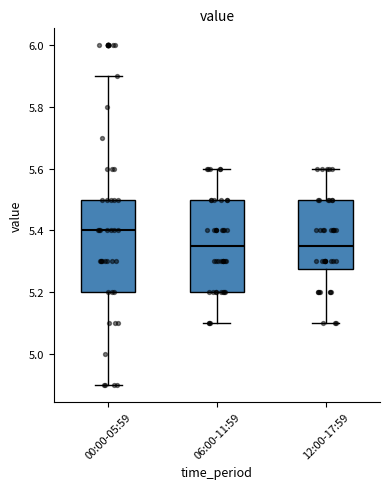

Reading left to right, transcribe this box plot: for each box, give where its median line is, the range the box spans, and where its two whiskers end, as read against the y-axis. The values are not printed on the chart, so give them approximately, as read against the axis.

00:00-05:59: median 5.40, box 5.20 to 5.50, whiskers 4.90 to 5.90
06:00-11:59: median 5.36, box 5.20 to 5.50, whiskers 5.10 to 5.60
12:00-17:59: median 5.36, box 5.28 to 5.50, whiskers 5.10 to 5.60